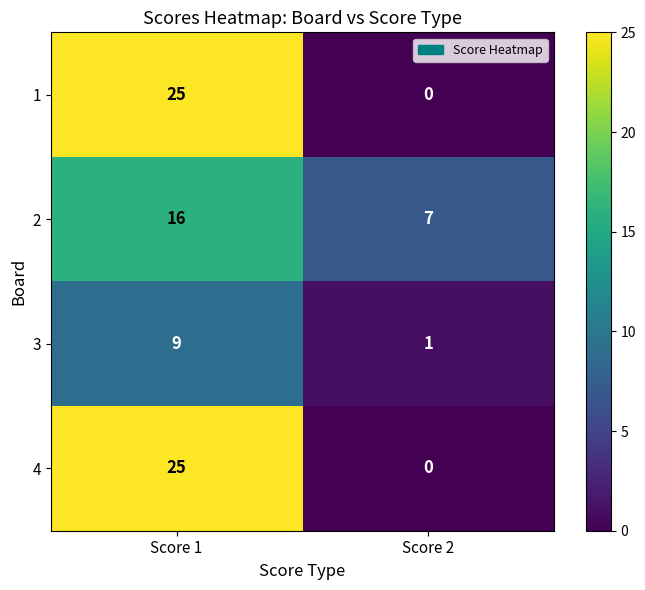

What is the difference between the 2 values at Score 2 and Score 1?

9